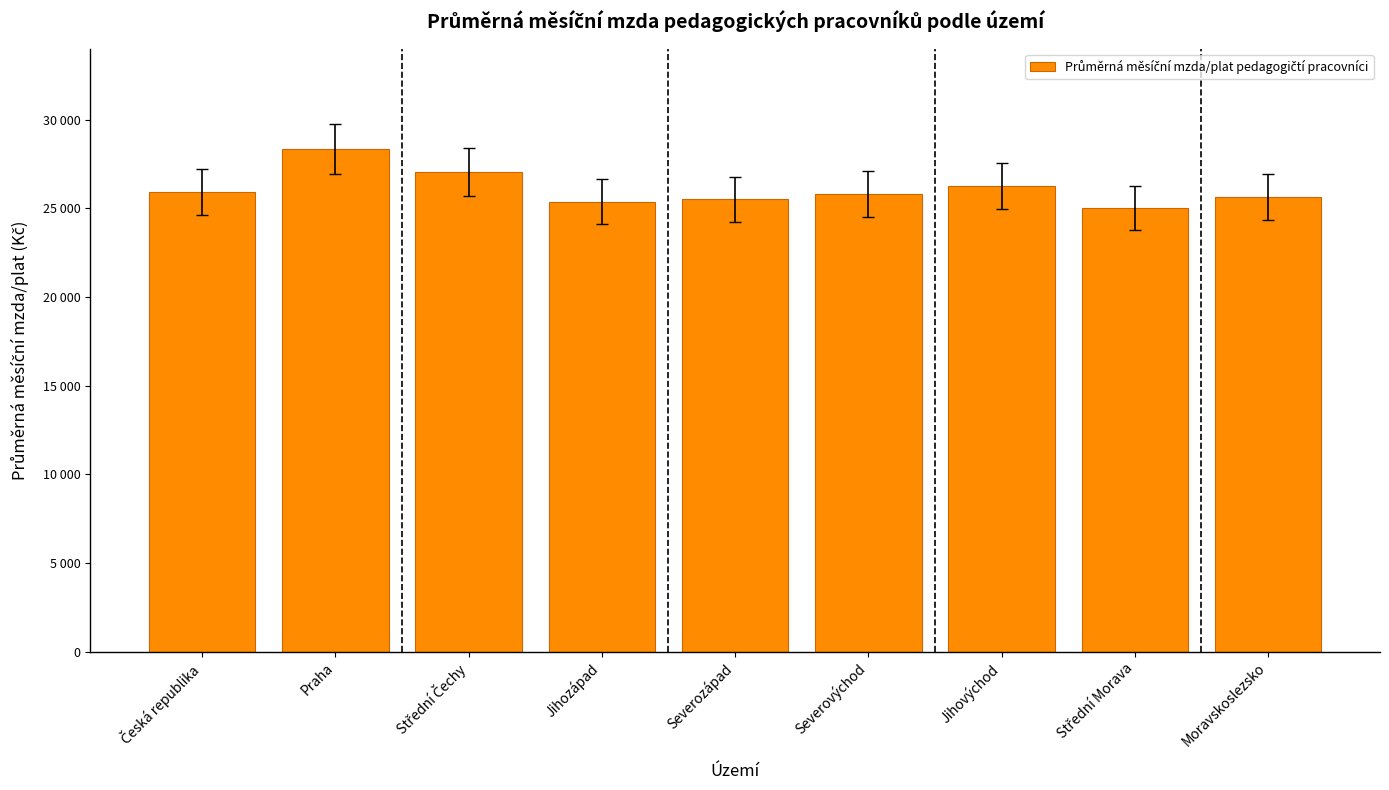

Which category has the lowest value across all series?

Střední Morava